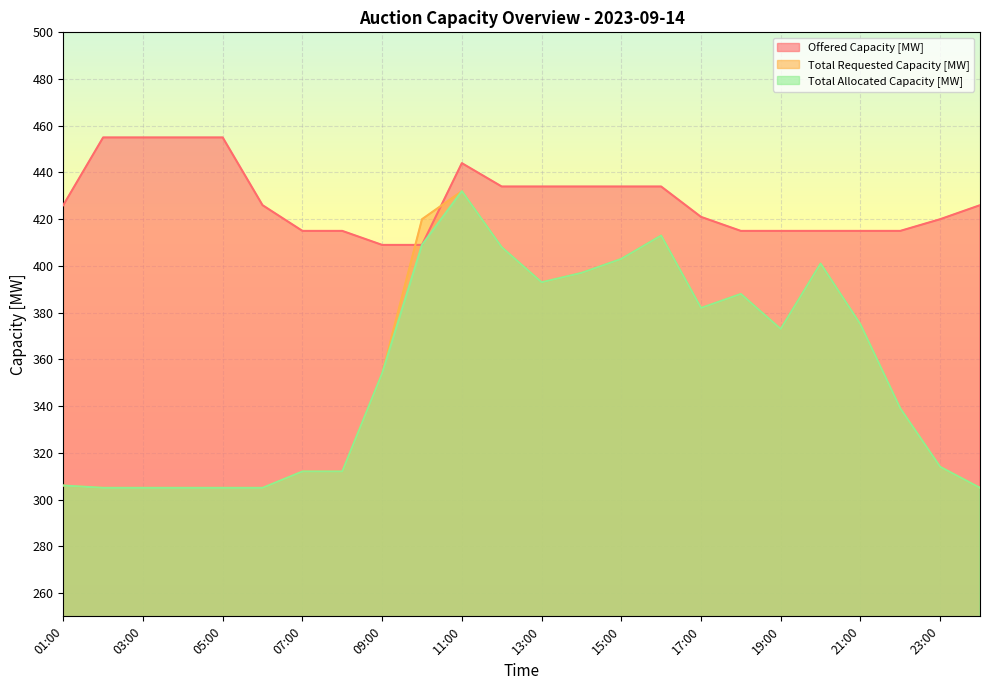

What value does the Total Allocated Capacity [MW] series have at 04:00, to the nearest 10?

300